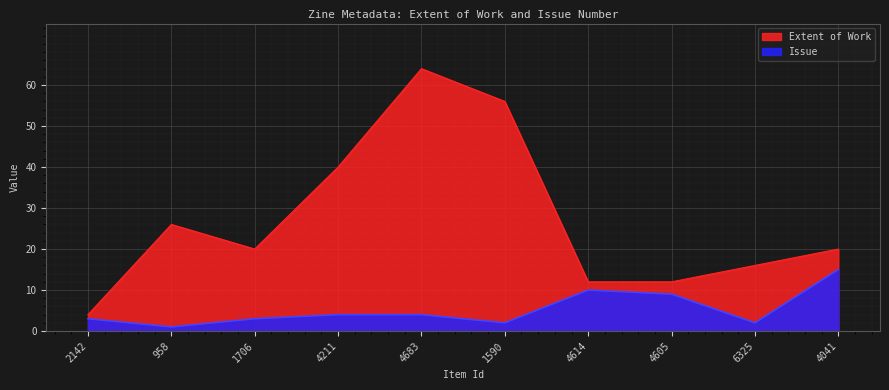

List the series in order of their peak value, lowest first.

Issue, Extent of Work